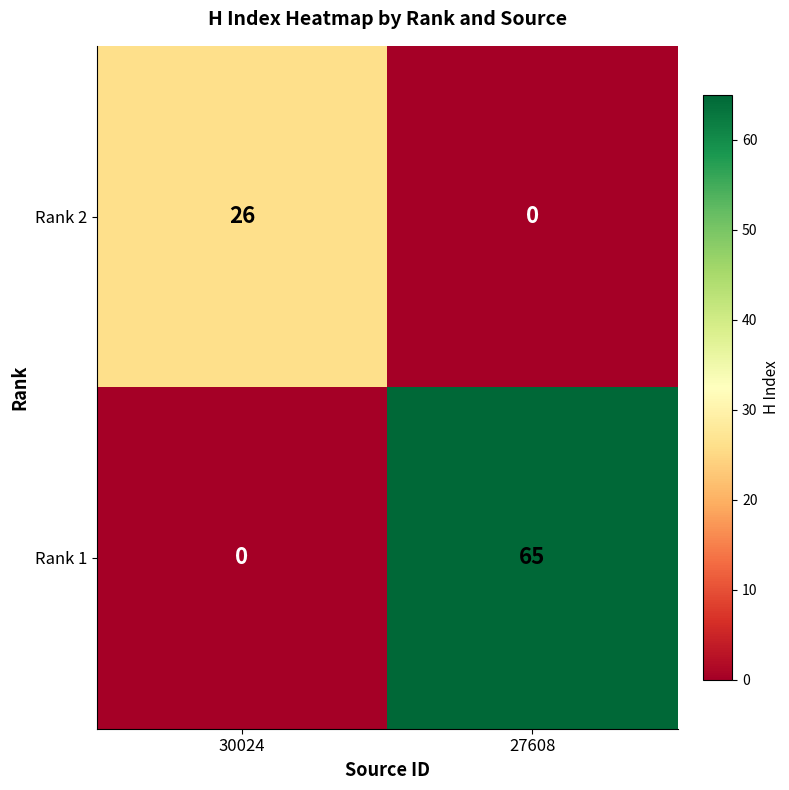

Which series has the widest spread of values?

Rank 1